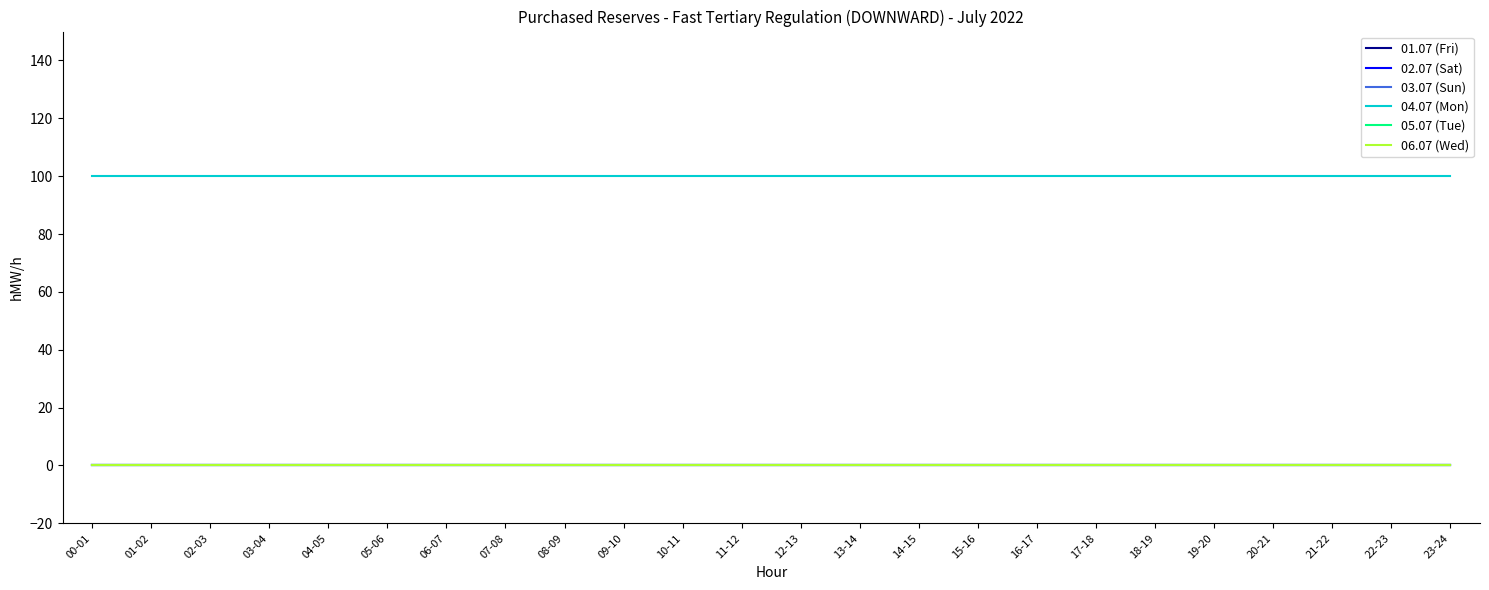

Does the chart display data point markers on the line(s)?

No